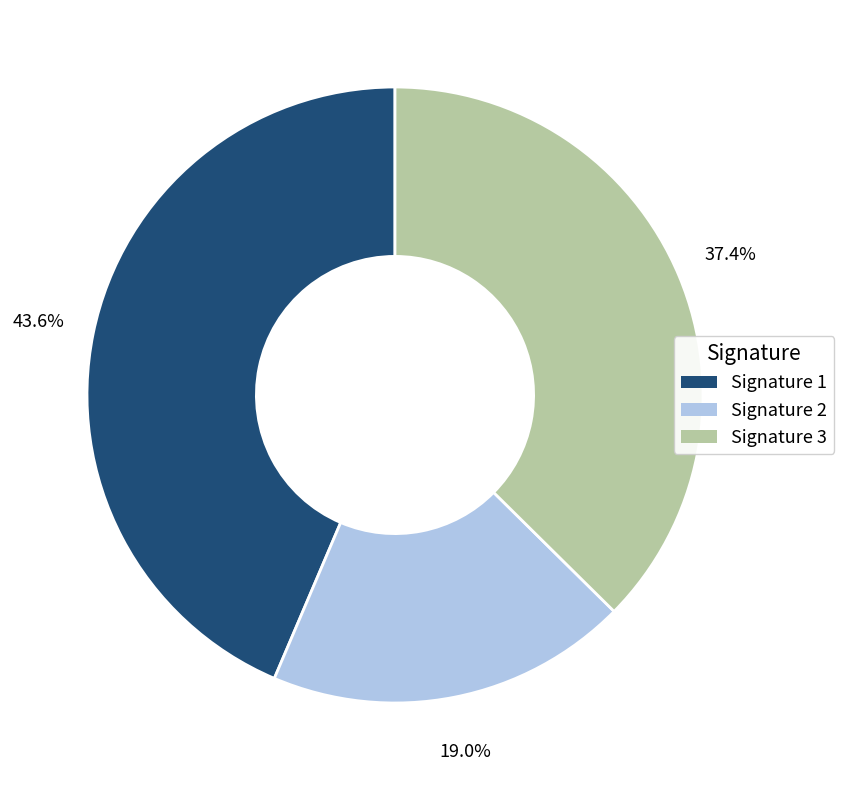

How many segments does this pie chart have?

3